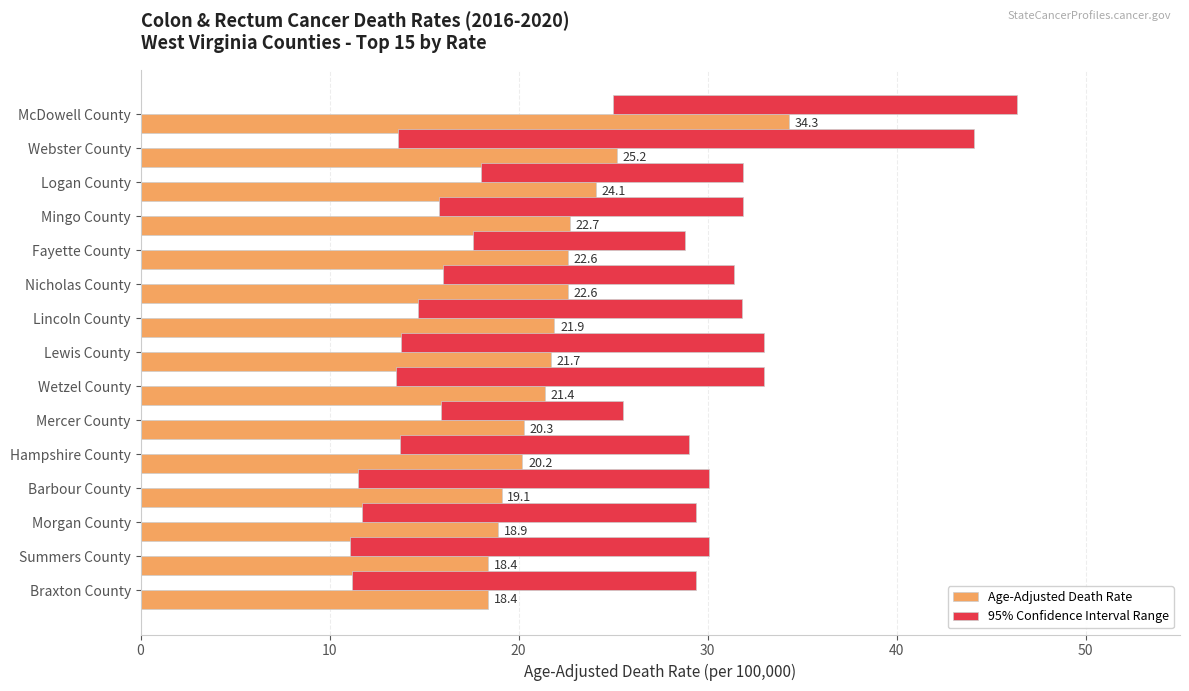

What are all the series names shown in the legend?

Age-Adjusted Death Rate, 95% Confidence Interval Range